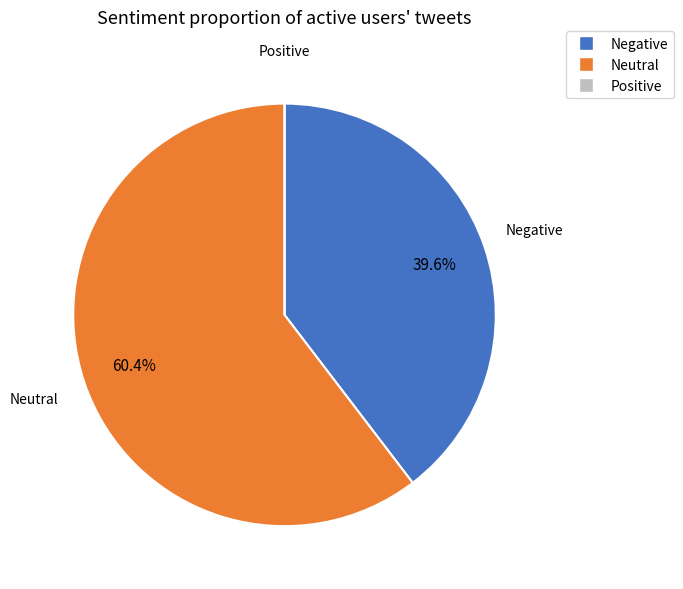

Is there a majority slice in this chart?

Yes